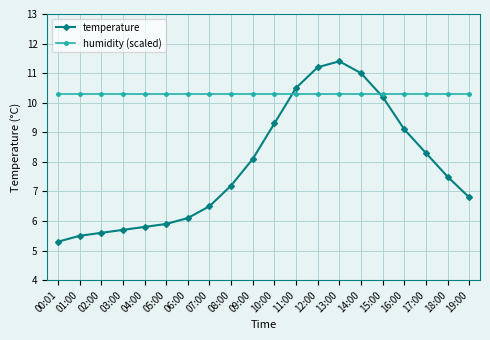

Which label corresponds to the largest value in the chart?

13:00